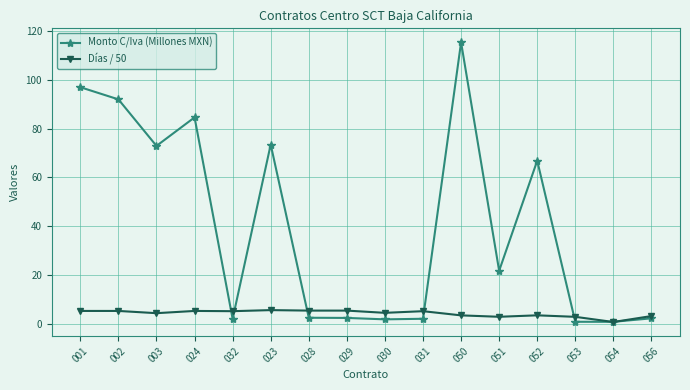

What is the label of the 4th point from the right?

052